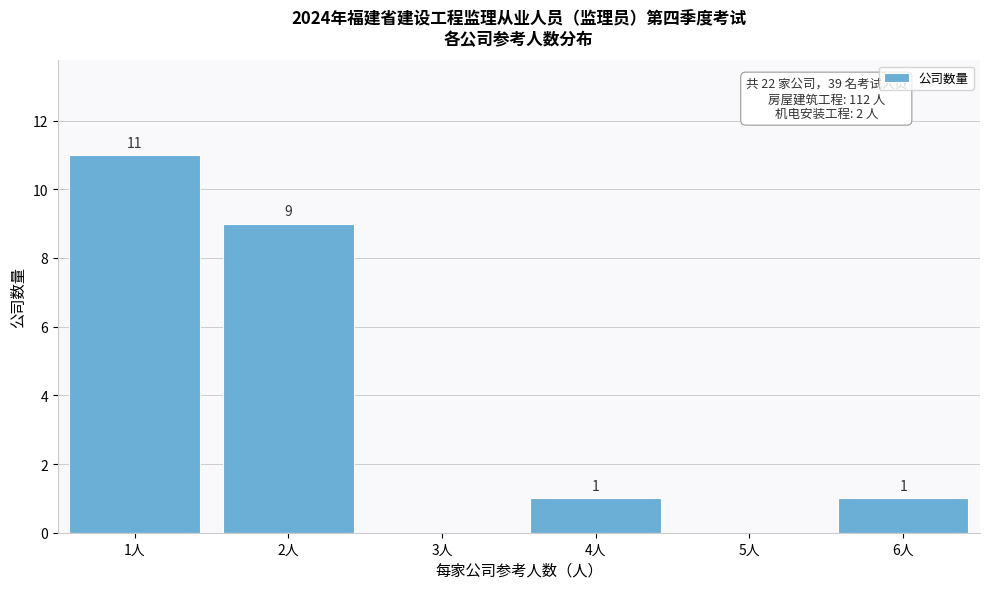

Reading right to left, transcribe all the data shown in this chart.

6人=1	5人=0	4人=1	3人=0	2人=9	1人=11